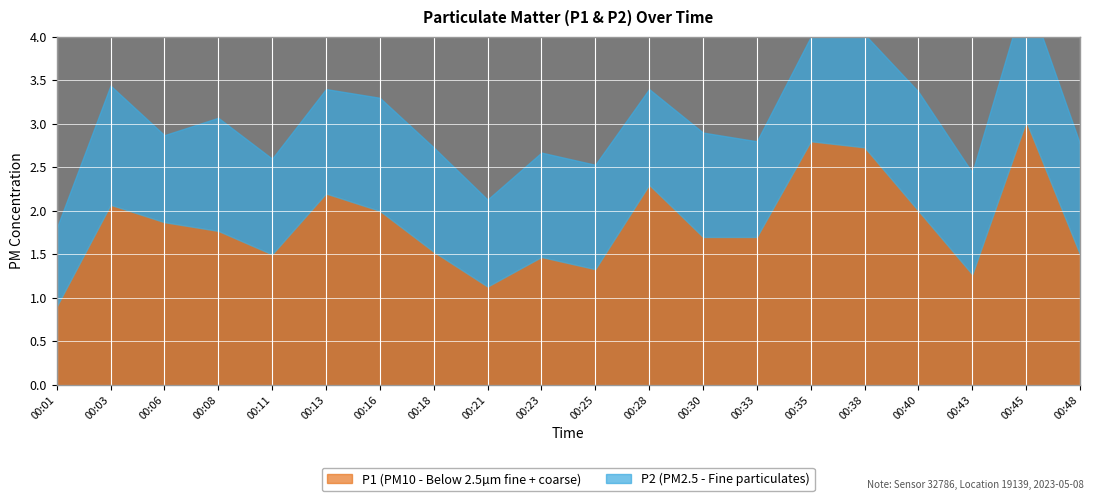

Is the value of P1 at 00:38 greater than the value of P2 at 00:30?

Yes